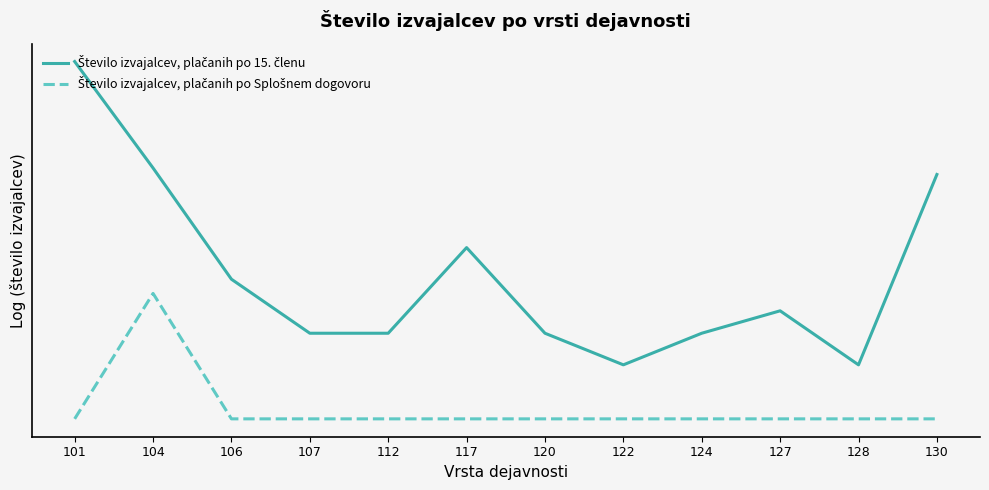

Does the chart have visible grid lines?

No